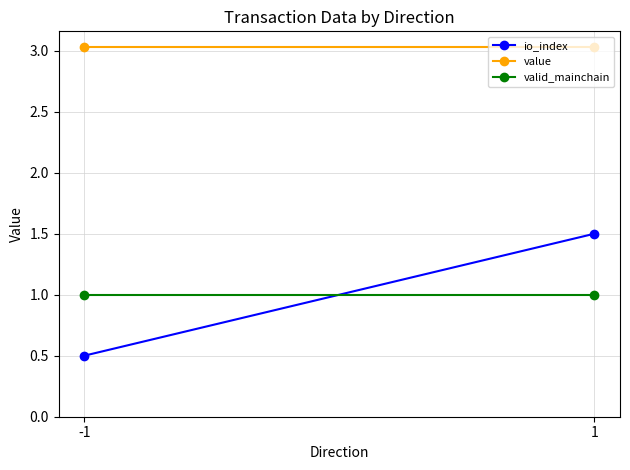

What is the sum of the value values at 1 and -1?

6.1